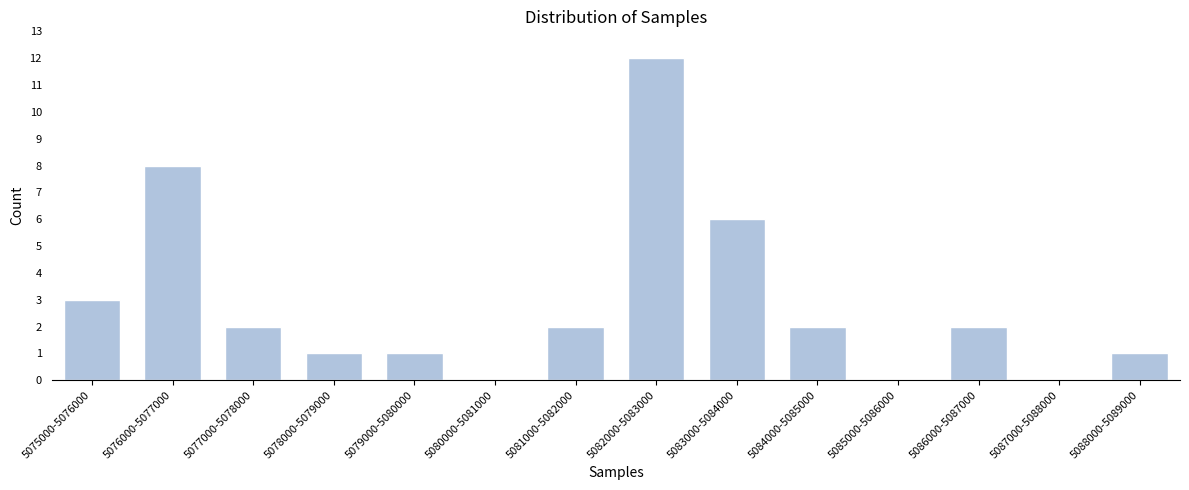

Reading left to right, transcribe all the data shown in this chart.

5075000-5076000=3	5076000-5077000=8	5077000-5078000=2	5078000-5079000=1	5079000-5080000=1	5080000-5081000=0	5081000-5082000=2	5082000-5083000=12	5083000-5084000=6	5084000-5085000=2	5085000-5086000=0	5086000-5087000=2	5087000-5088000=0	5088000-5089000=1